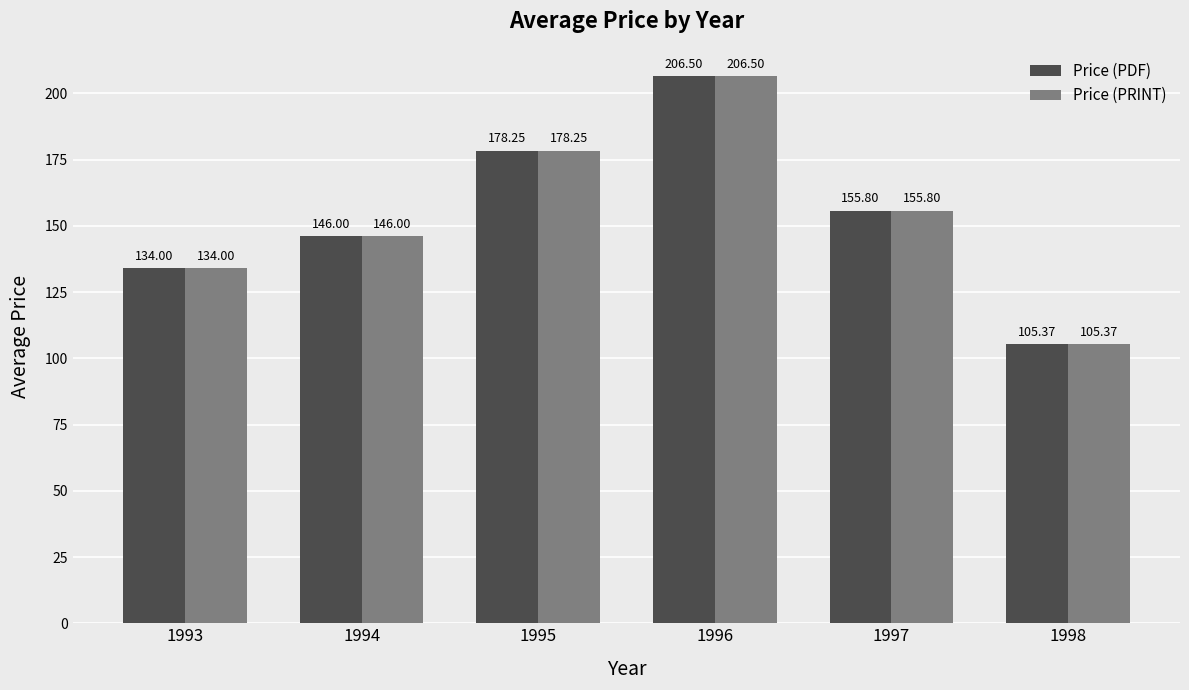

List the labels in order of Price (PDF) value, largest first.

1996, 1995, 1997, 1994, 1993, 1998